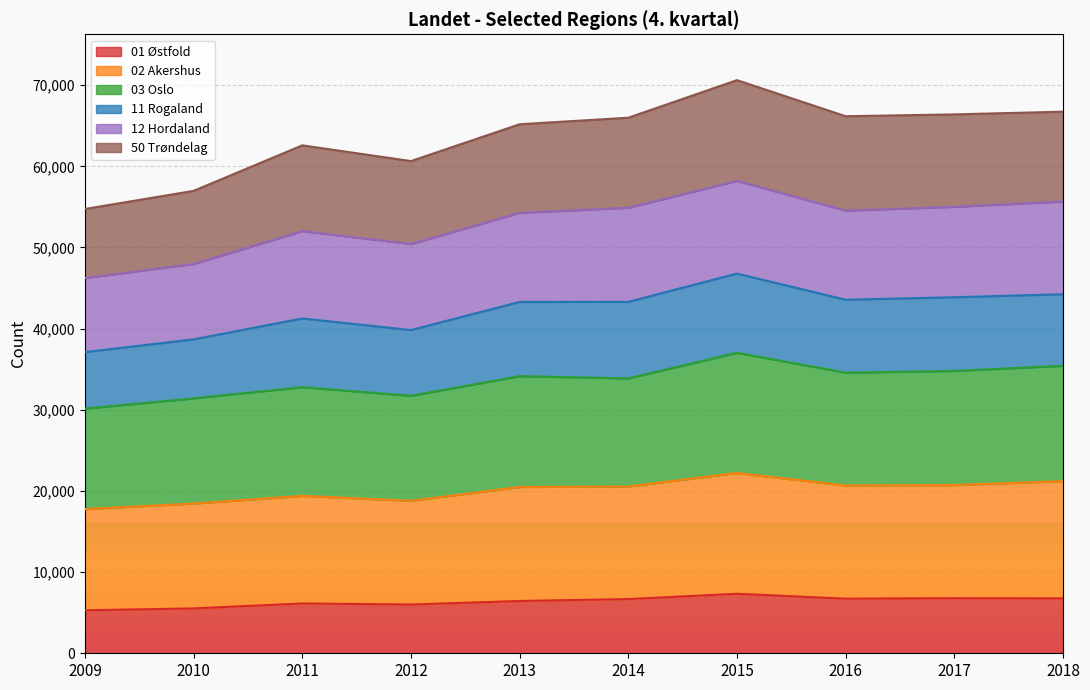

What is the total value across all series at 2011?

62585